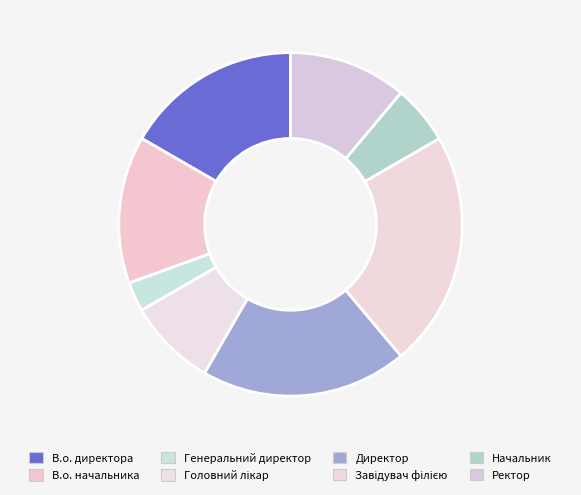

How many slices are in this pie chart?

8